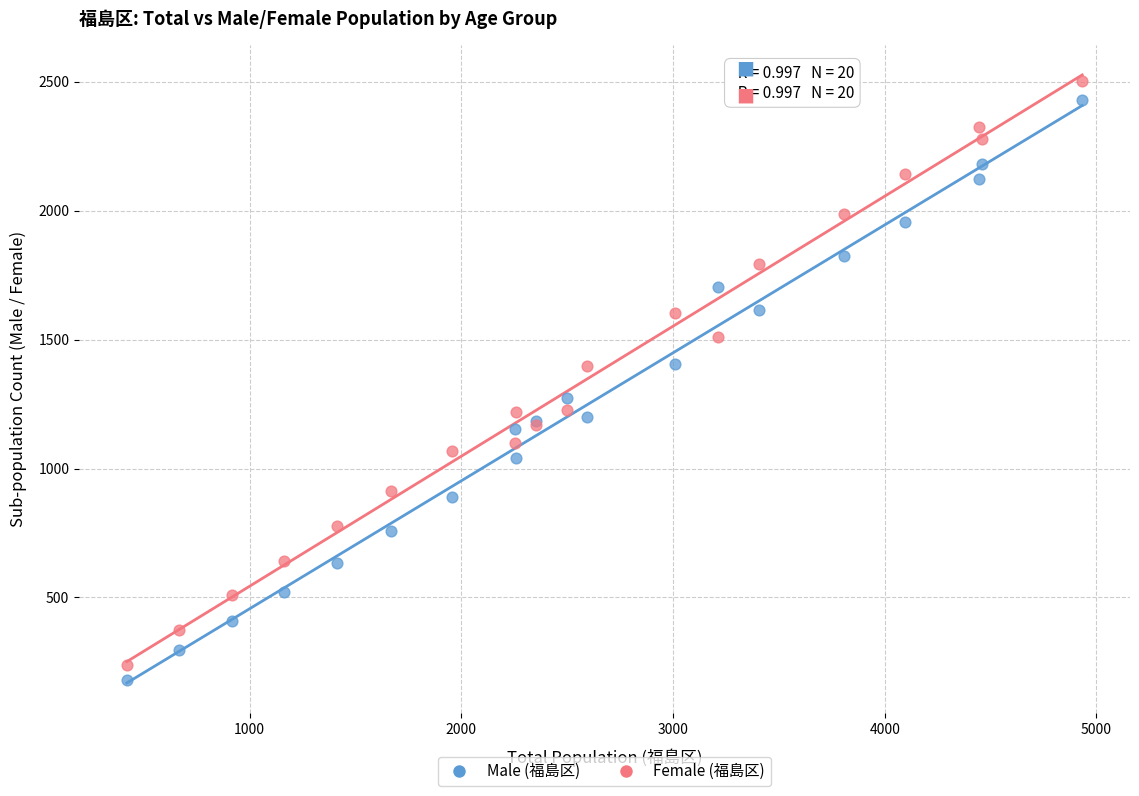

What are all the series names shown in the legend?

Male (福島区), Female (福島区)